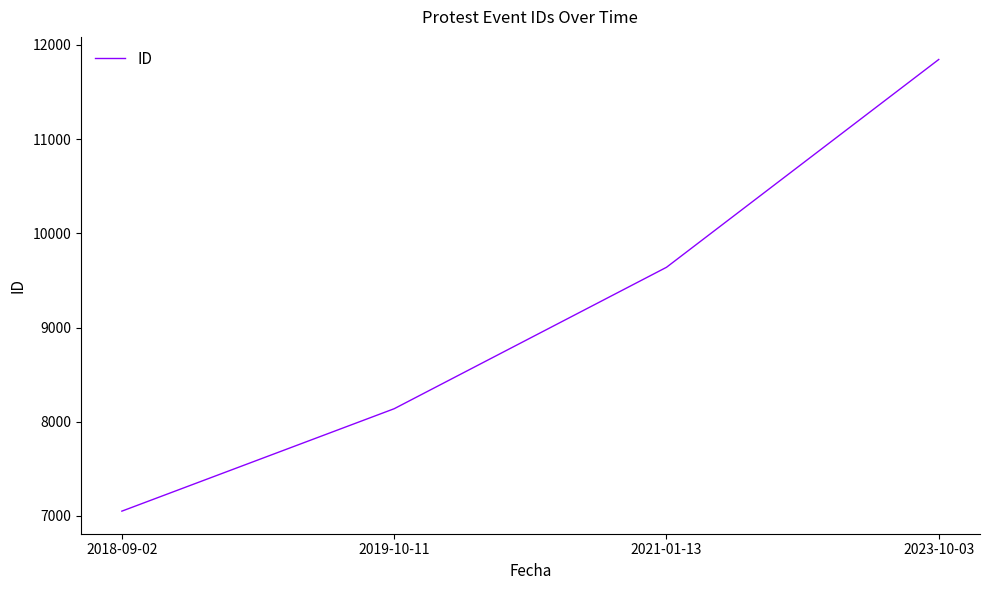

How many categories are shown in the chart?

4